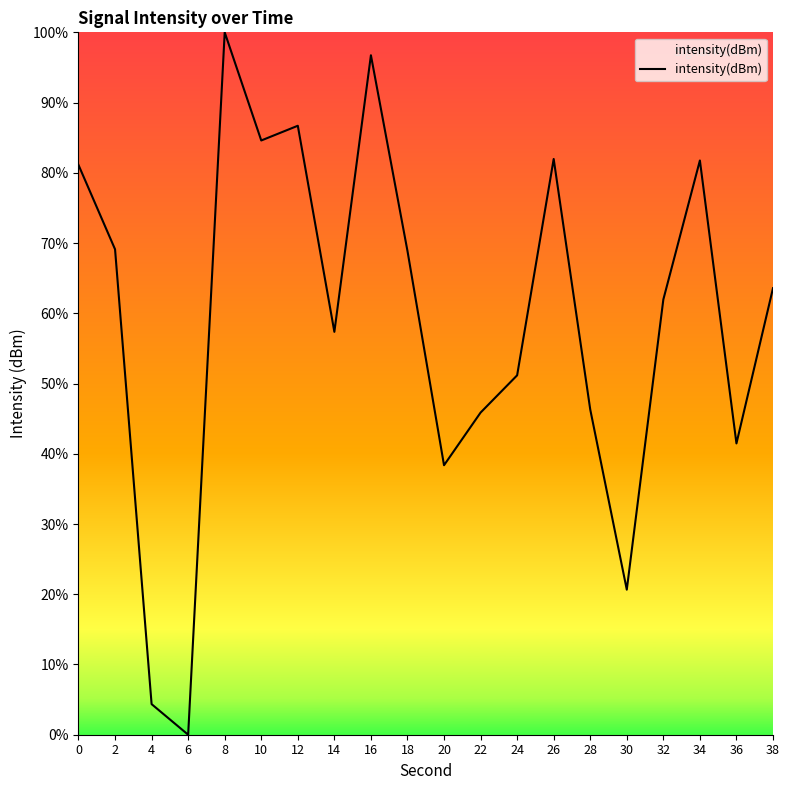

At which label is the value closest to 50?

24